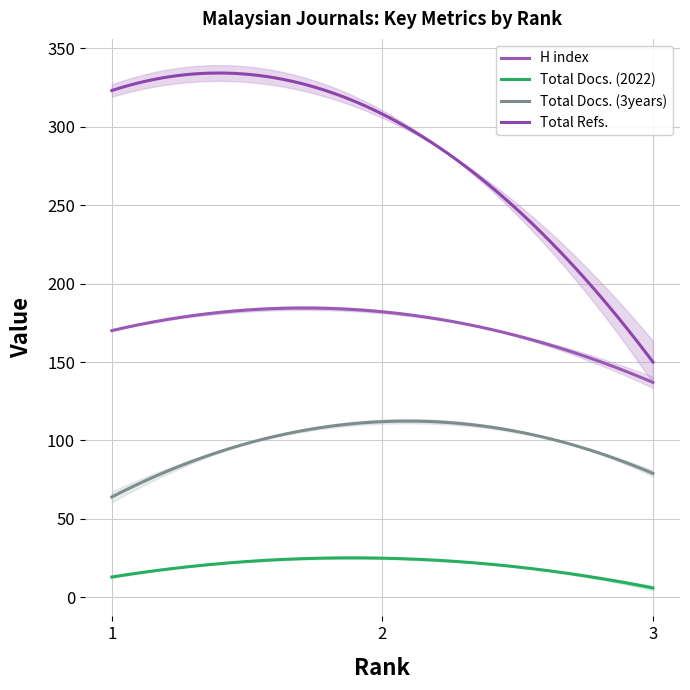

How many lines are shown in the chart?

4